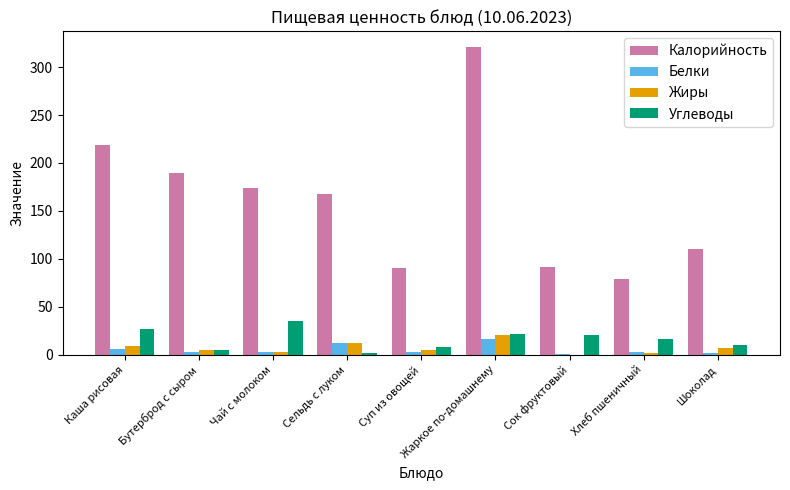

Is it true that Калорийность equals 189.1 at Бутерброд с сыром?

True